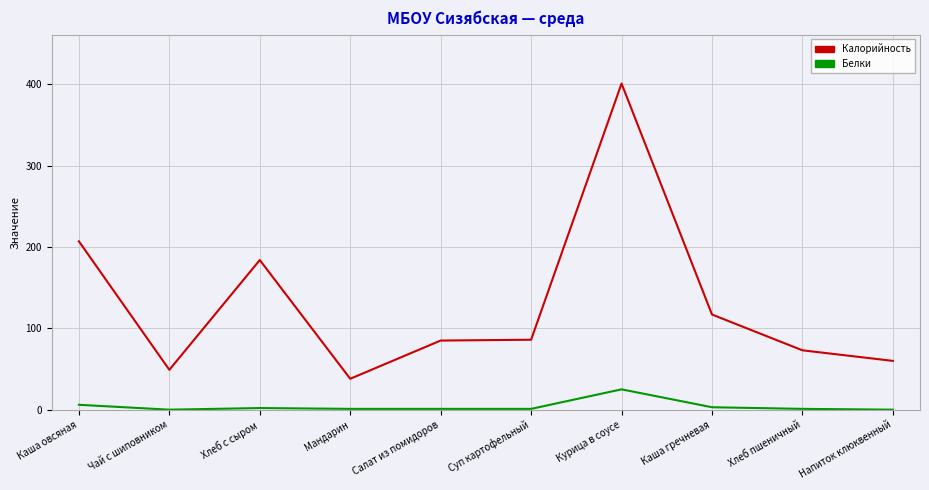

What is the sum of the Калорийность values at Чай с шиповником and Хлеб пшеничный?

122